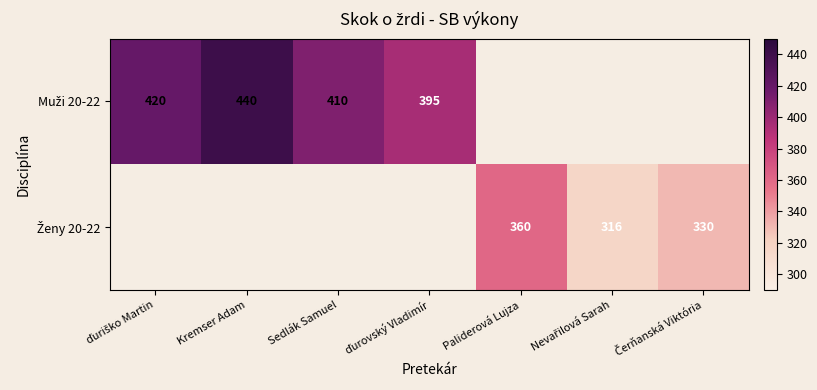

Which label corresponds to the smallest value in the chart?

Nevařilová Sarah